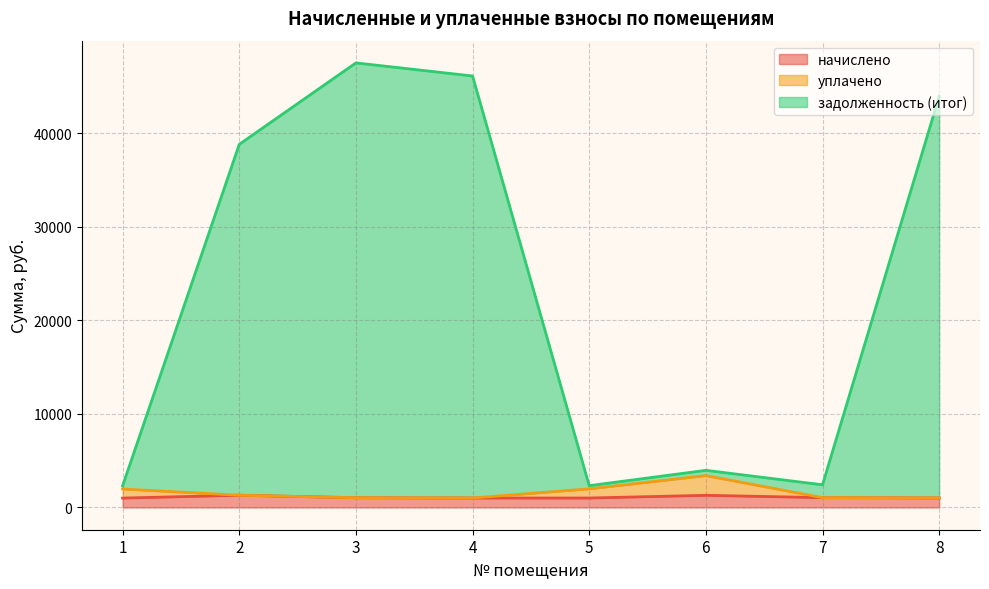

Which has a higher value, 1 or 2?

2